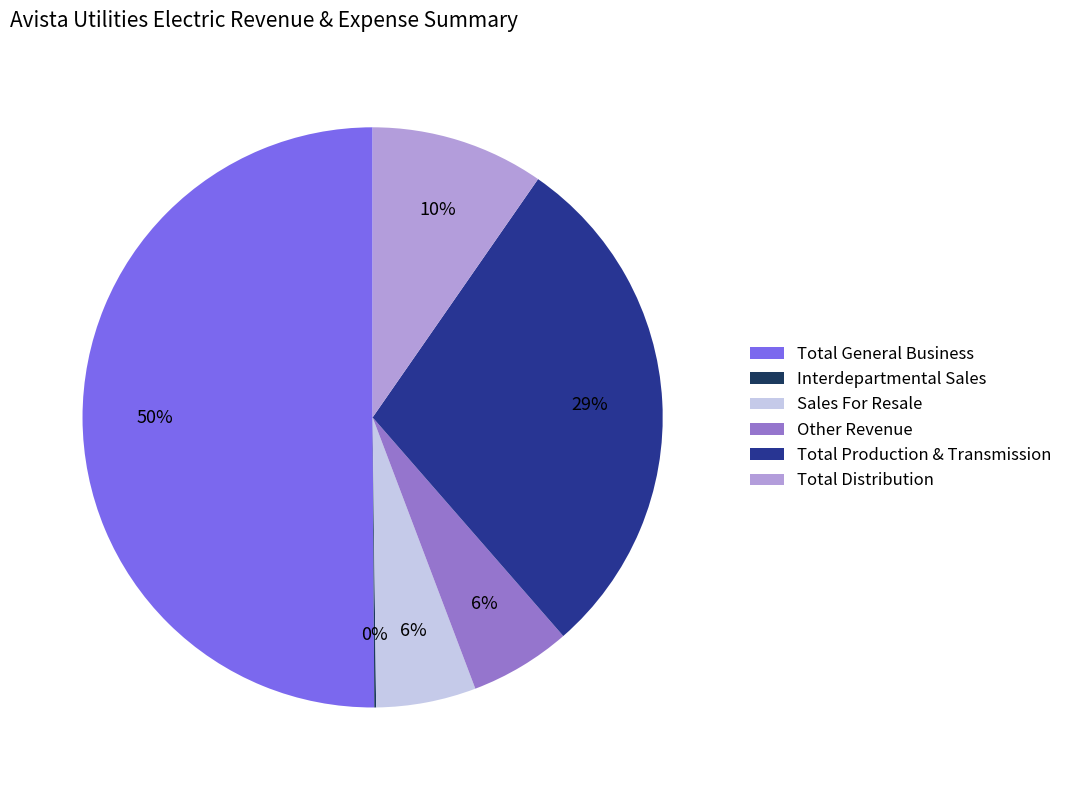

What is the majority slice?

Total General Business